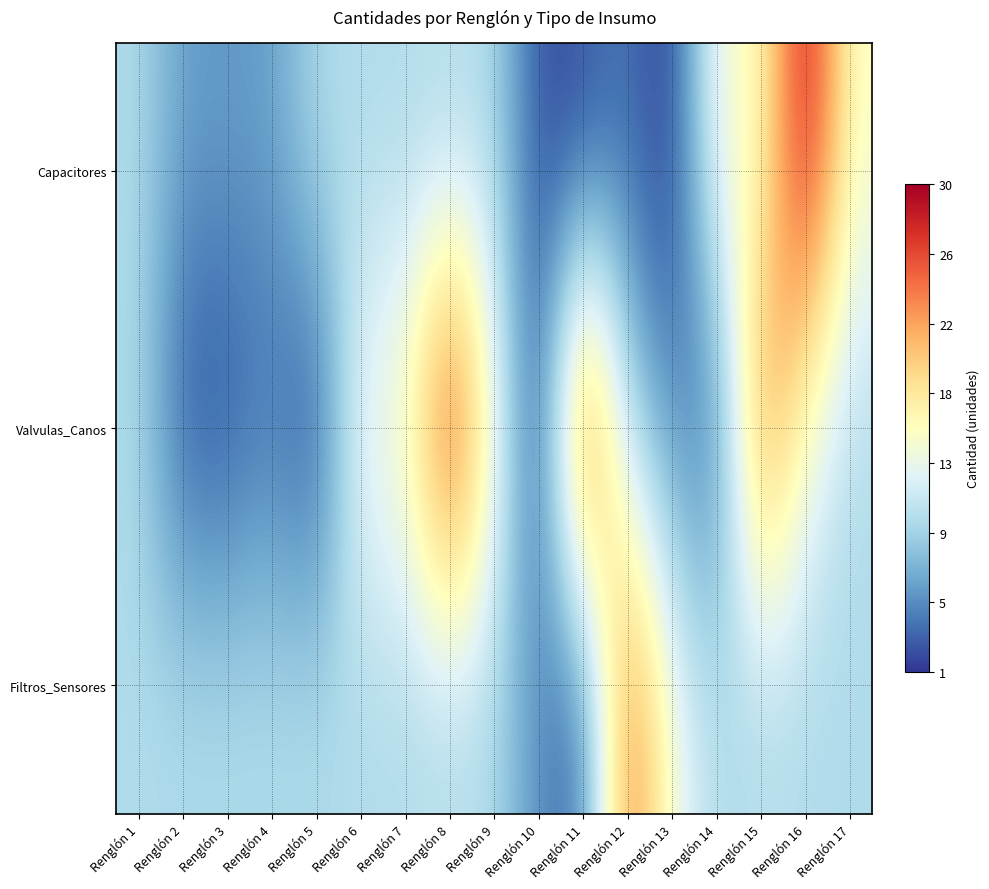

What is the minimum value shown in the chart?

1